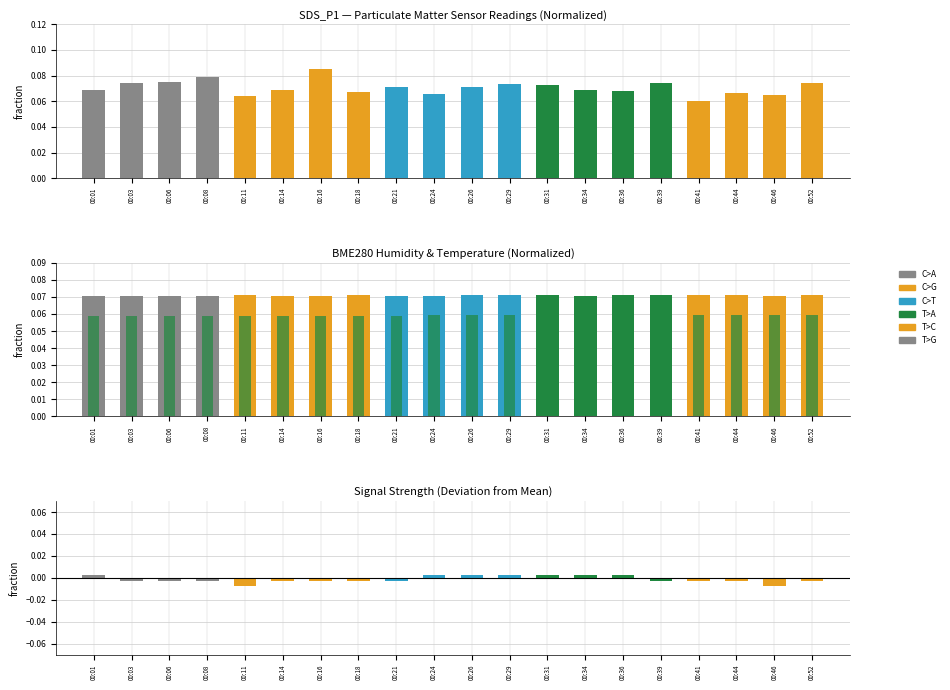

How many categories are shown in the chart?

20